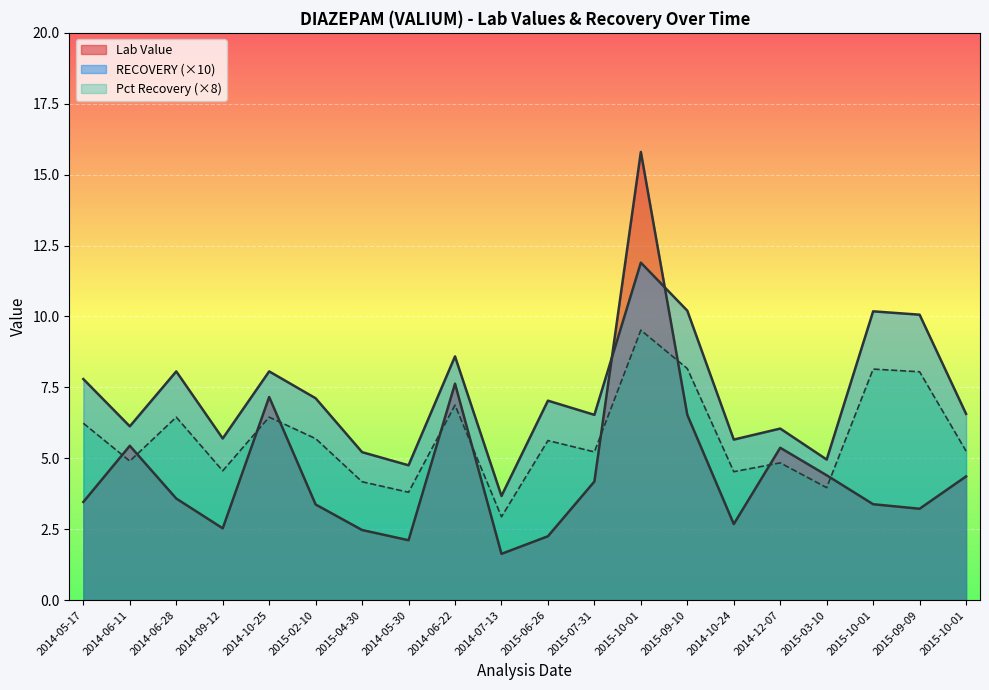

Reading left to right, transcribe all the data shown in this chart.

Lab Value: 2014-05-17=3.5	2014-06-11=5.4	2014-06-28=3.6	2014-09-12=2.5	2014-10-25=7.2	2015-02-10=3.4	2015-04-30=2.5	2014-05-30=2.1	2014-06-22=7.6	2014-07-13=1.6	2015-06-26=2.2	2015-07-31=4.2	2015-10-01=15.8	2015-09-10=6.5	2014-10-24=2.7	2014-12-07=5.4	2015-03-10=4.4	2015-10-01=3.4	2015-09-09=3.2	2015-10-01=4.4
RECOVERY: 2014-05-17=6.2	2014-06-11=4.9	2014-06-28=6.5	2014-09-12=4.6	2014-10-25=6.5	2015-02-10=5.7	2015-04-30=4.2	2014-05-30=3.8	2014-06-22=6.9	2014-07-13=2.9	2015-06-26=5.6	2015-07-31=5.2	2015-10-01=9.5	2015-09-10=8.2	2014-10-24=4.5	2014-12-07=4.8	2015-03-10=4.0	2015-10-01=8.1	2015-09-09=8.1	2015-10-01=5.3
Pct Recovery: 2014-05-17=7.8	2014-06-11=6.1	2014-06-28=8.1	2014-09-12=5.7	2014-10-25=8.1	2015-02-10=7.1	2015-04-30=5.2	2014-05-30=4.8	2014-06-22=8.6	2014-07-13=3.7	2015-06-26=7.0	2015-07-31=6.5	2015-10-01=11.9	2015-09-10=10.2	2014-10-24=5.7	2014-12-07=6.0	2015-03-10=5.0	2015-10-01=10.2	2015-09-09=10.1	2015-10-01=6.6